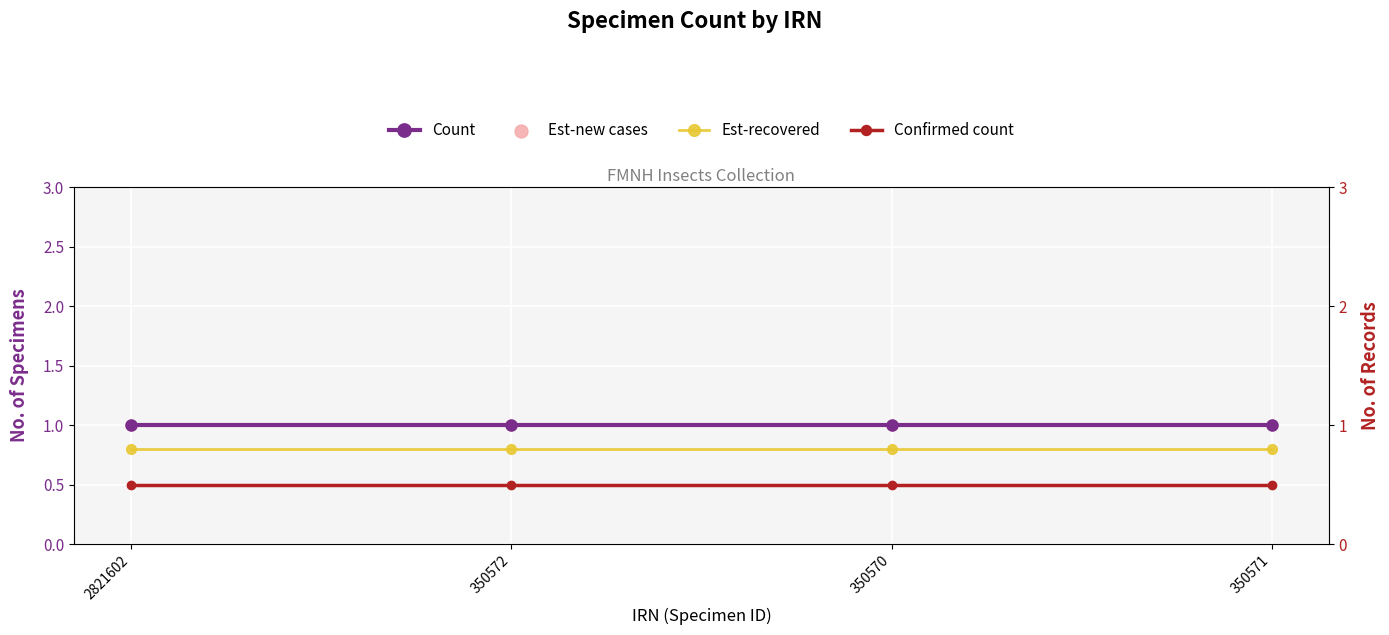

What is the total value across all series at 350571?

3.3